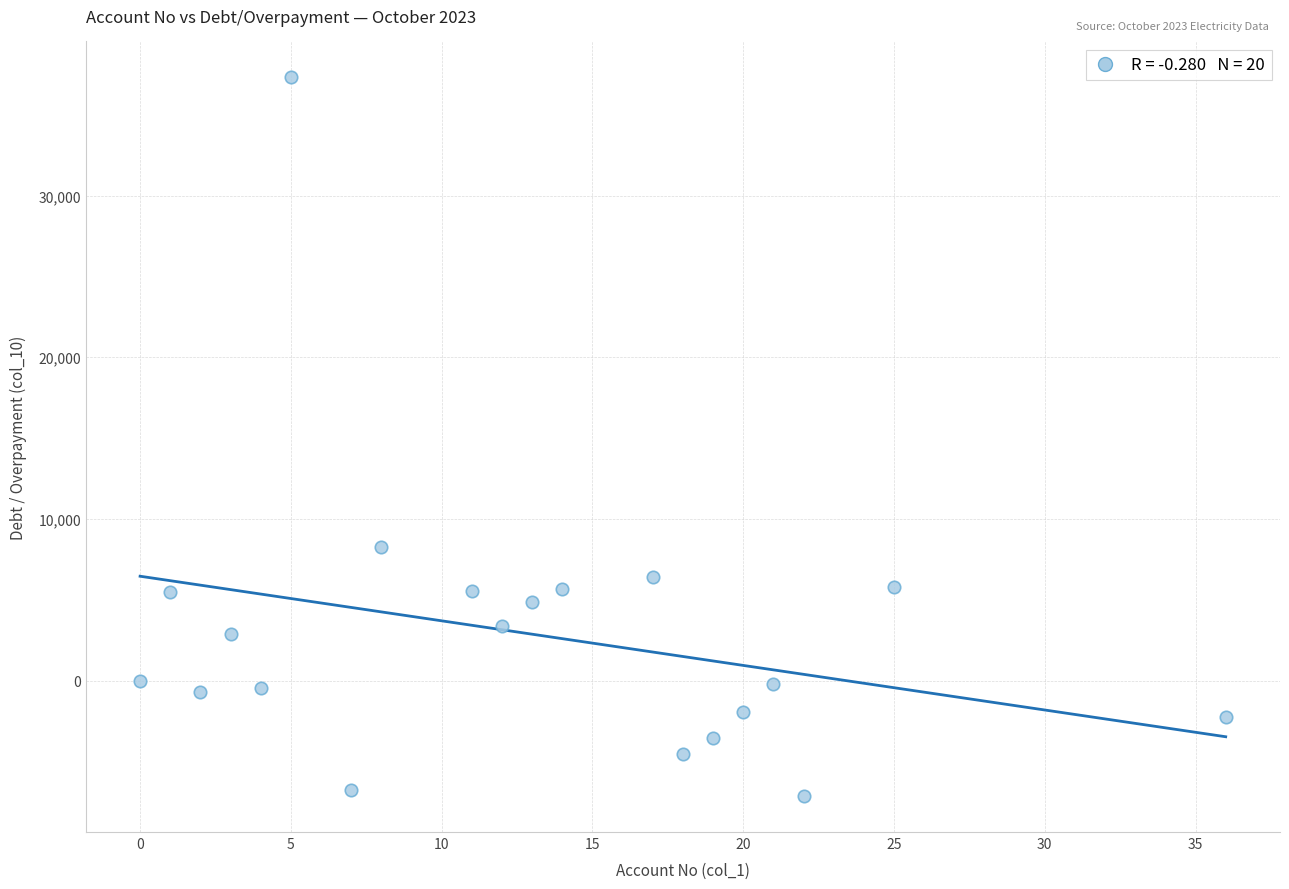

What is the range of Y values (max minus min)?

44463.8